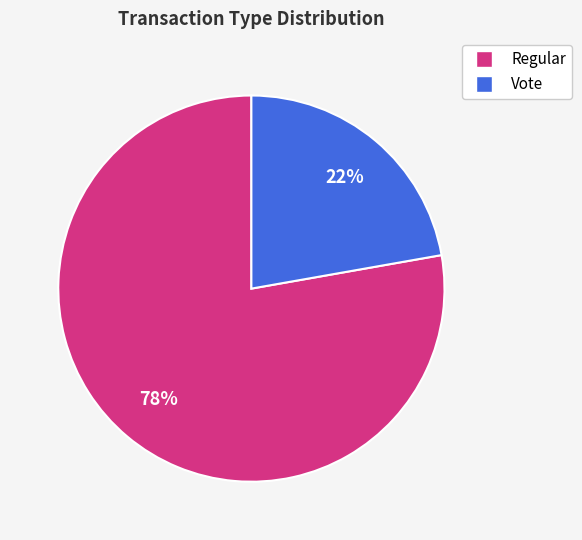

How many slices are in this pie chart?

2